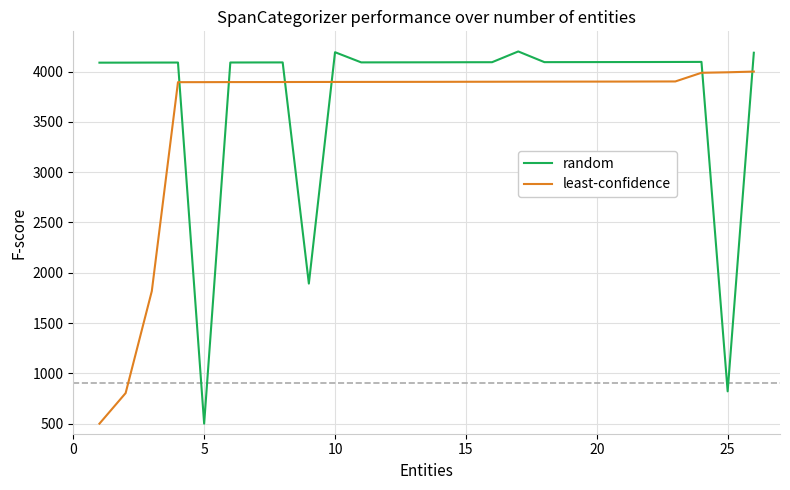

What are all the series names shown in the legend?

random, least-confidence